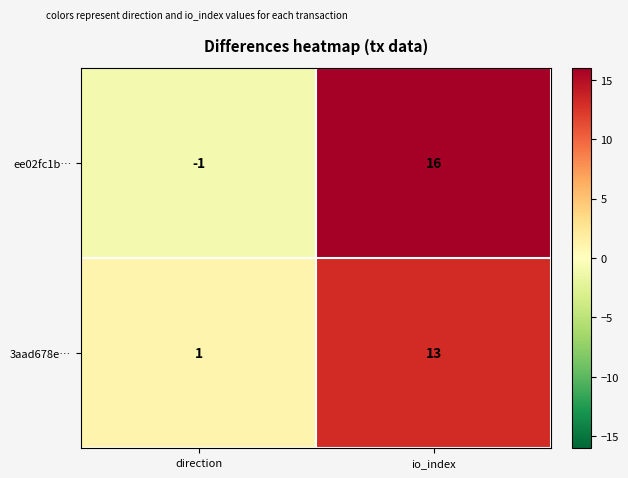

What is the maximum value shown in the chart?

16